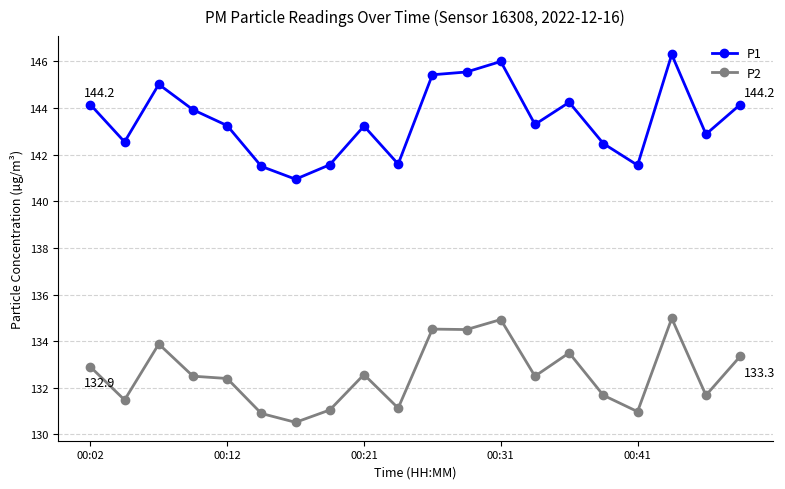

How many categories are shown in the chart?

20